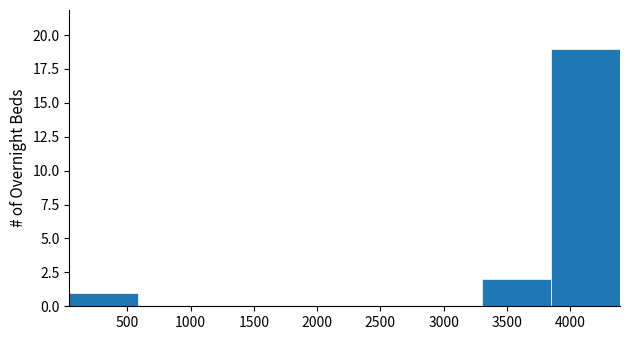

Reading left to right, list every bar in this chart as the range it spans on the x-axis followed by its height. Neither the bar edges nor the heights are printed on the chart, so give them approximately, as read against the axes.

50 to 600: 1
600 to 1150: 0
1150 to 1650: 0
1650 to 2200: 0
2200 to 2750: 0
2750 to 3300: 0
3300 to 3850: 2
3850 to 4400: 19